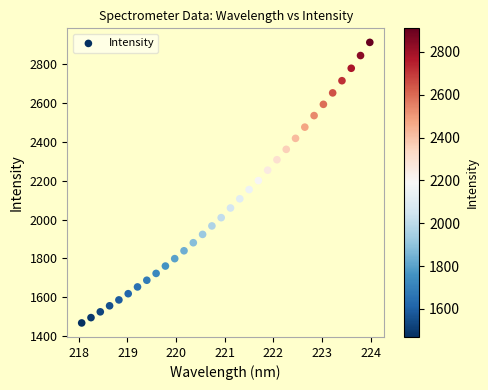

What is the range of X values (max minus min)?

5.9